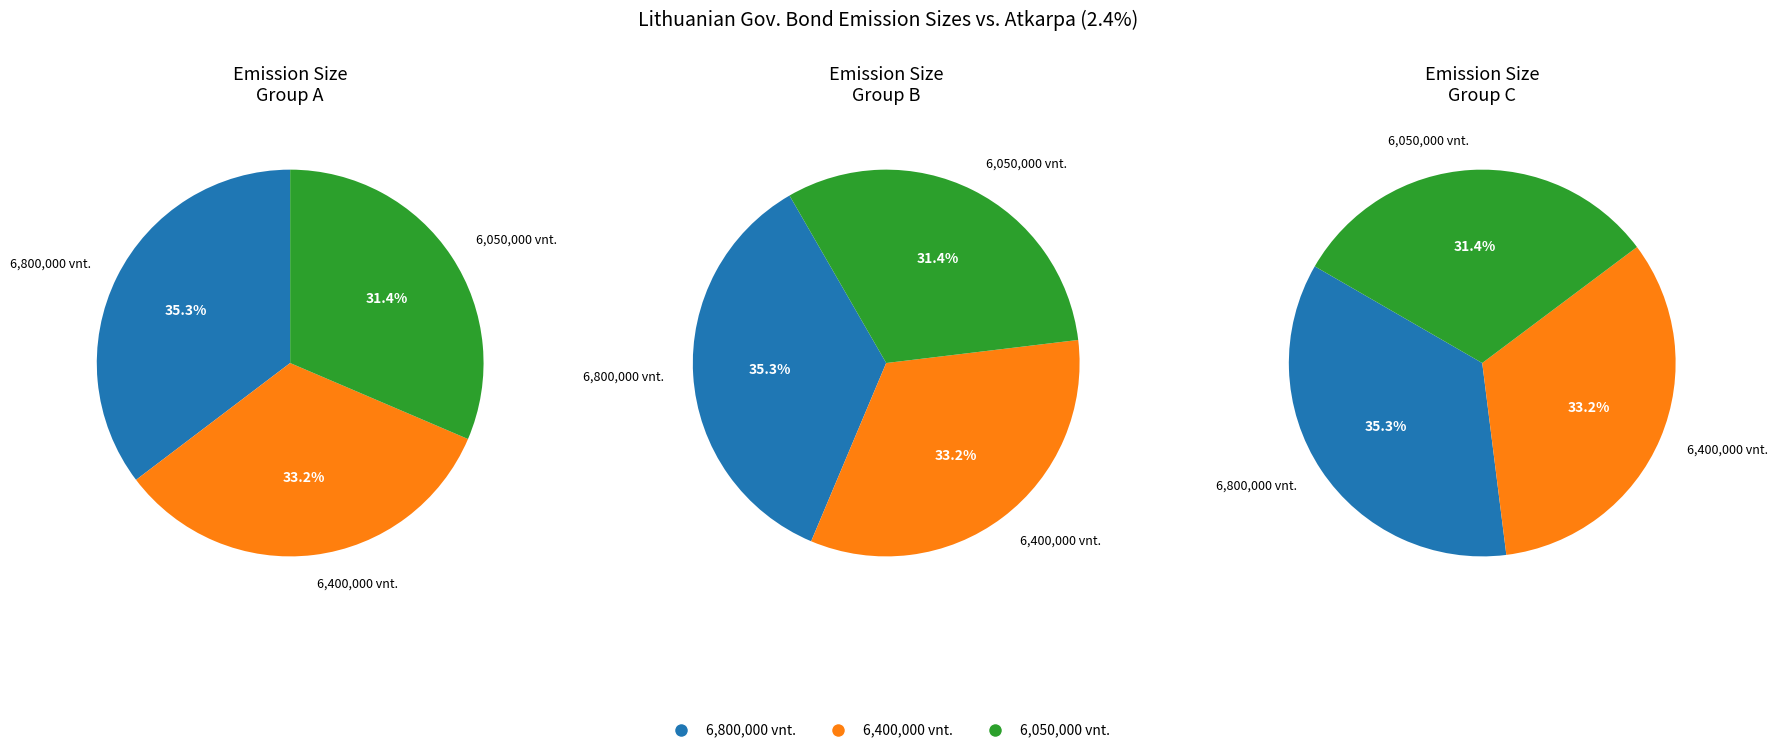

To the nearest percent, what is the average slice percentage?

33%